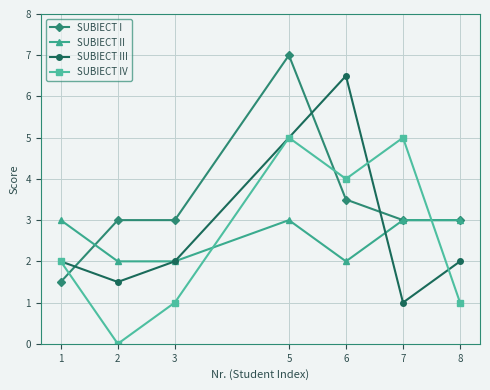

At how many categories does at least one series exceed 0?

7